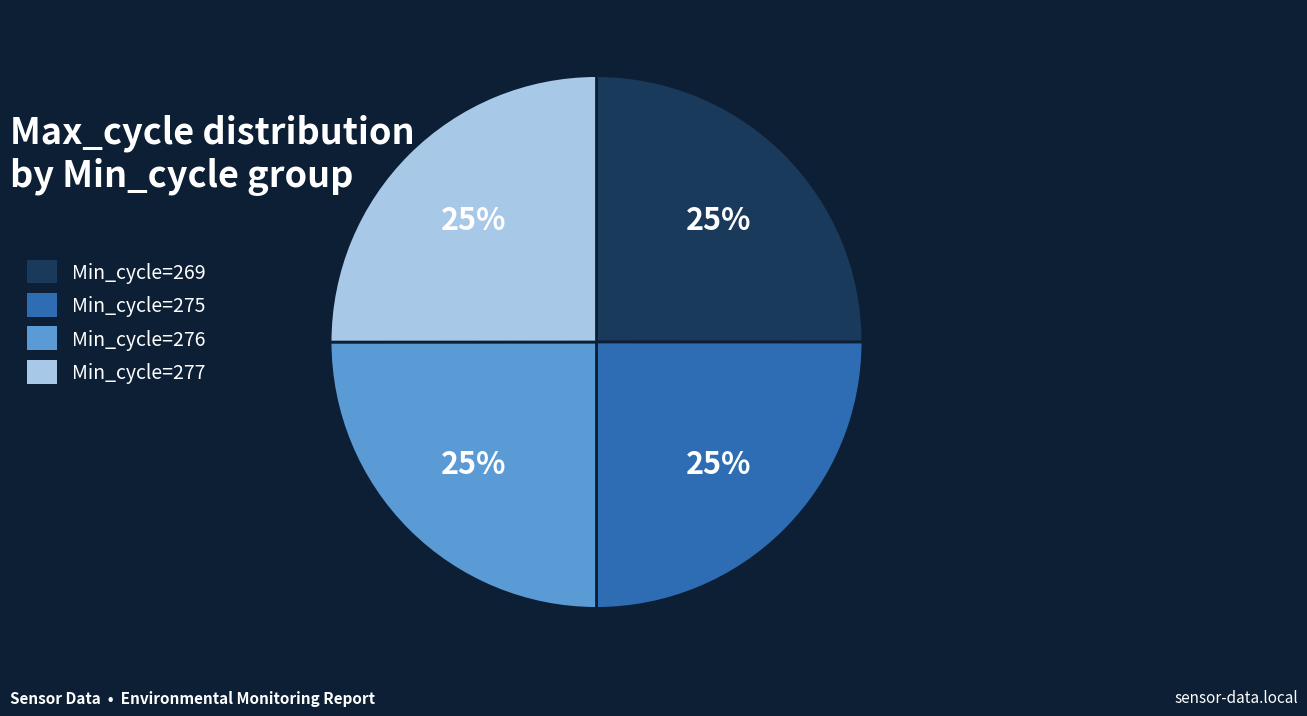

Does Min_cycle=276 represent more than half of the total?

No